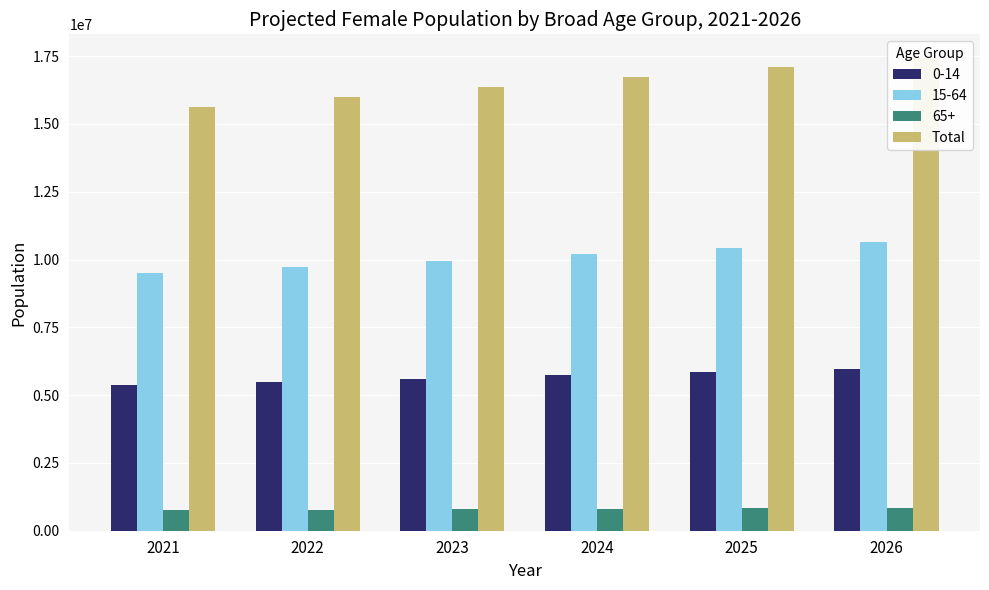

What is the change in value from 2024 to 2025?

+374144